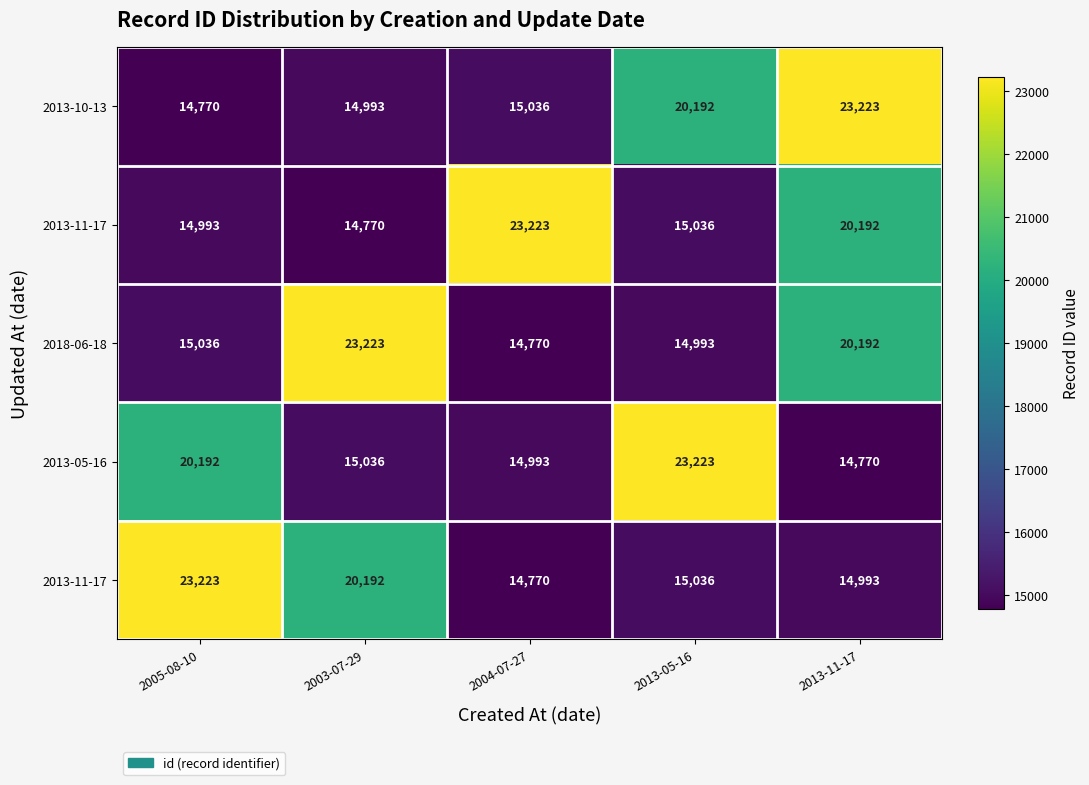

Which has a higher value, 2013-11-17 or 2003-07-29?

2013-11-17